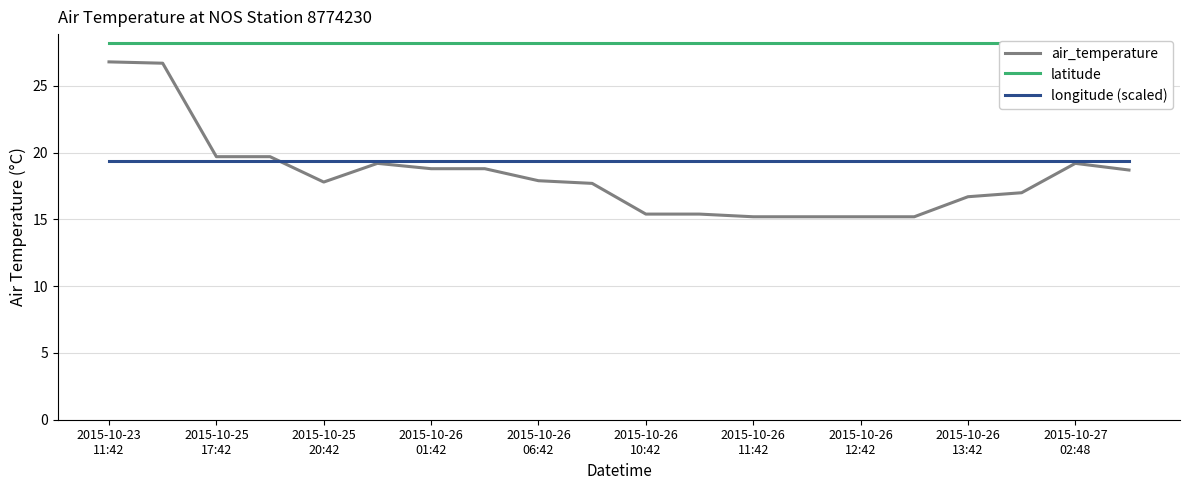

Reading left to right, what are all the values shown in this chart?

air_temperature: 26.8	26.7	19.7	19.7	17.8	19.2	18.8	18.8	17.9	17.7	15.4	15.4	15.2	15.2	15.2	15.2	16.7	17.0	19.2	18.7
latitude: 28.2	28.2	28.2	28.2	28.2	28.2	28.2	28.2	28.2	28.2	28.2	28.2	28.2	28.2	28.2	28.2	28.2	28.2	28.2	28.2
longitude (scaled): 19.4	19.4	19.4	19.4	19.4	19.4	19.4	19.4	19.4	19.4	19.4	19.4	19.4	19.4	19.4	19.4	19.4	19.4	19.4	19.4